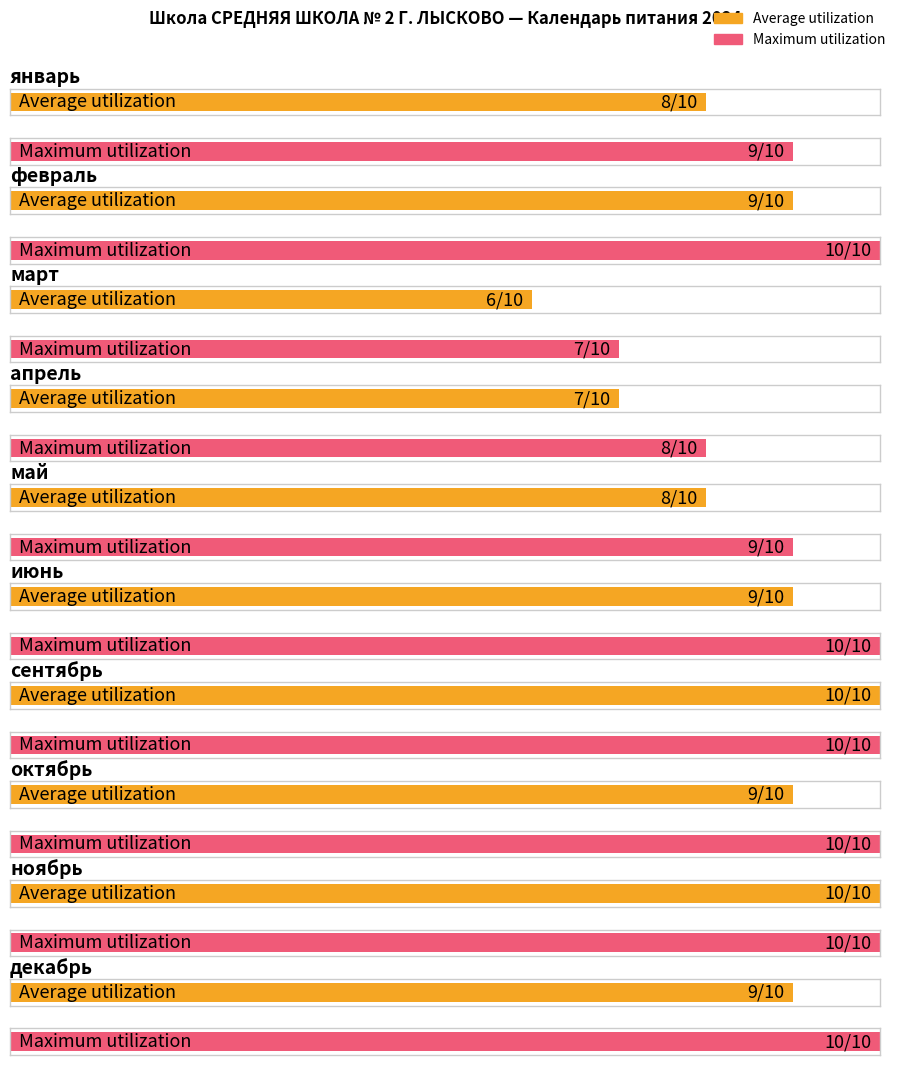

What are all the series names shown in the legend?

Average utilization, Maximum utilization